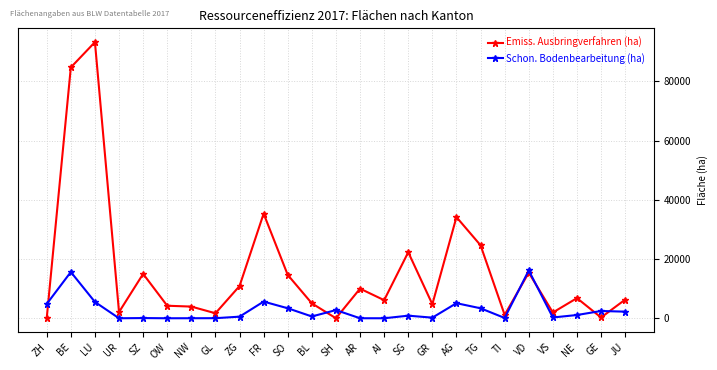

What is the highest value of the Emiss. Ausbringverfahren (ha) series?

93286